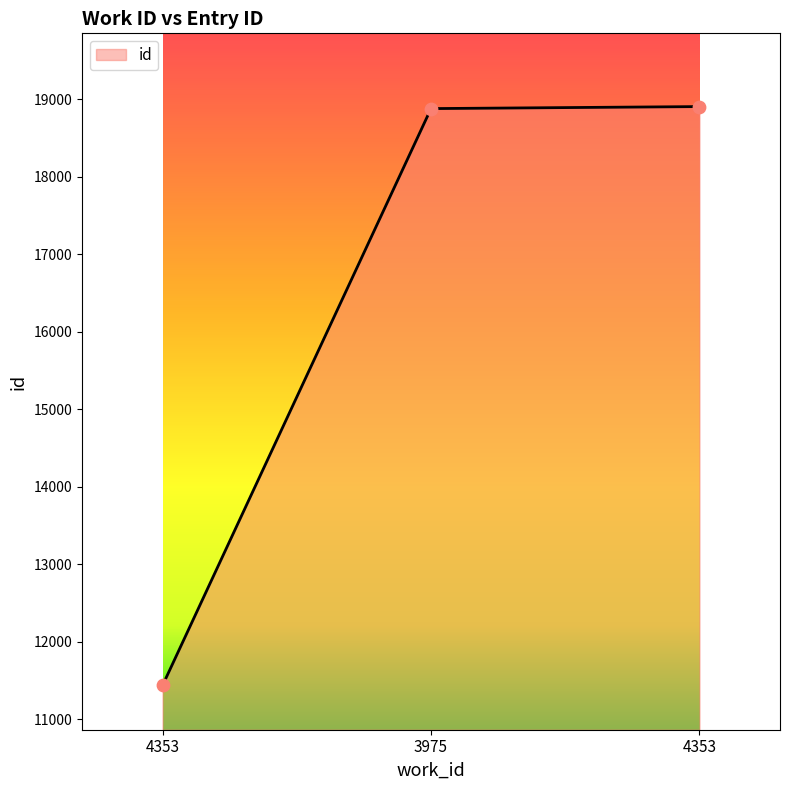

What is the change in value from 4353 to 4353?

+7469